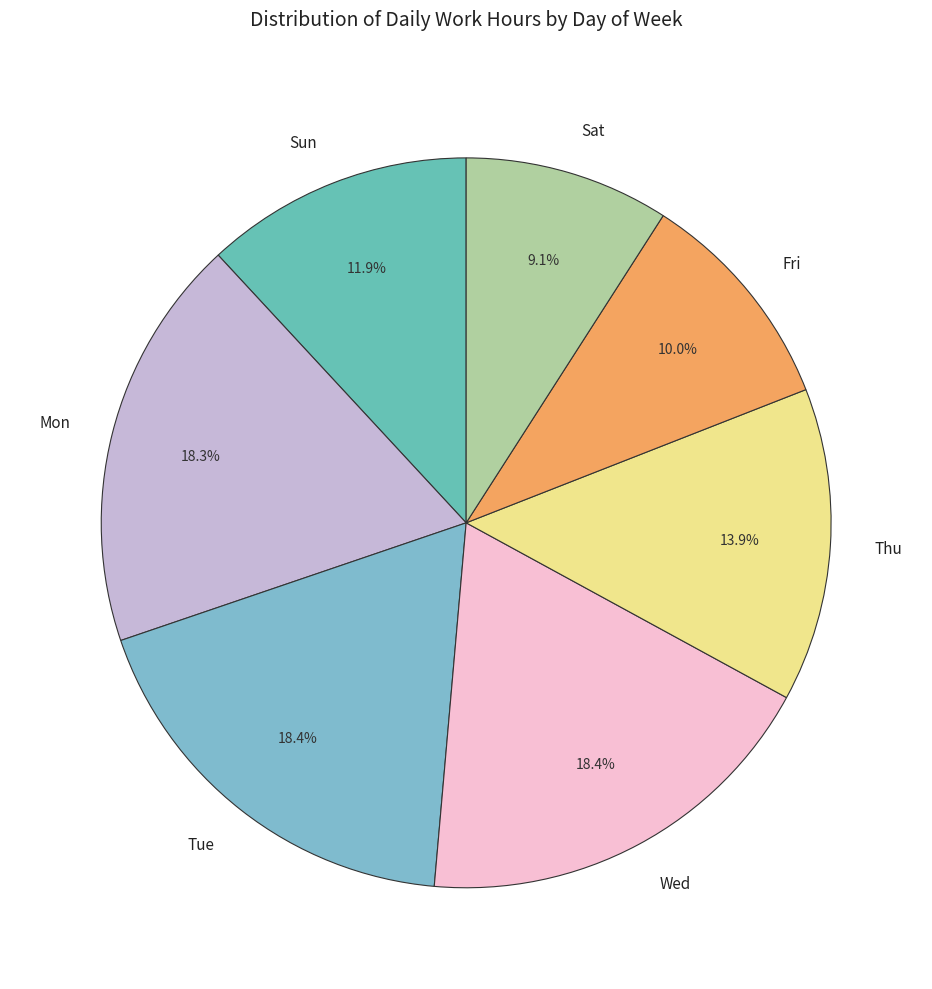

Does any single category account for the majority?

No